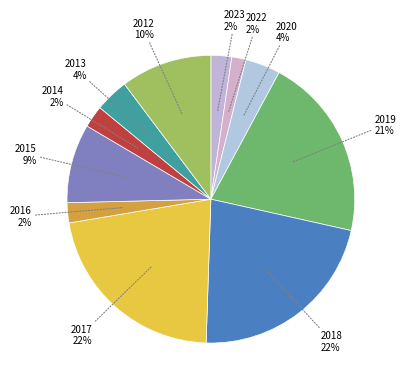

Does 2020 account for over 50% of the chart?

No